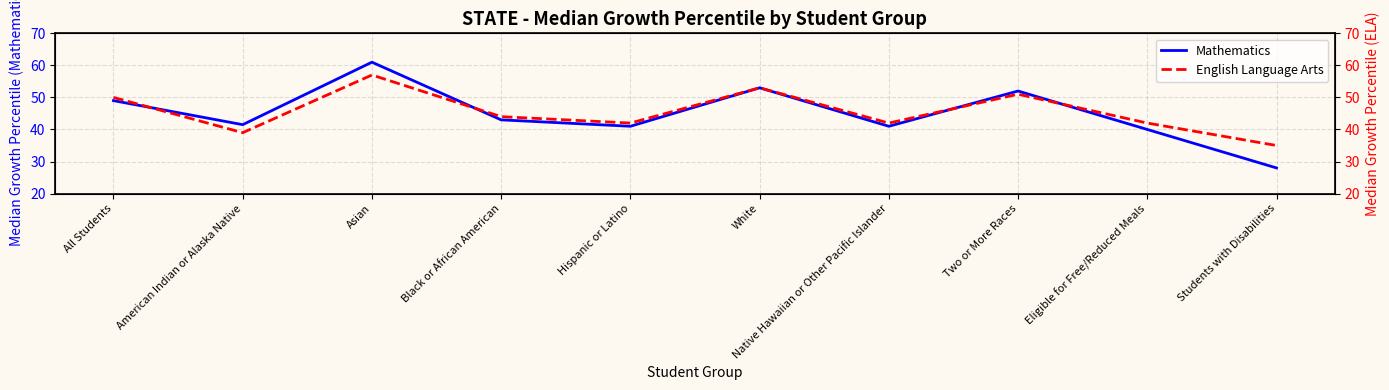

Where is English Language Arts nearest to the value 46?

Black or African American